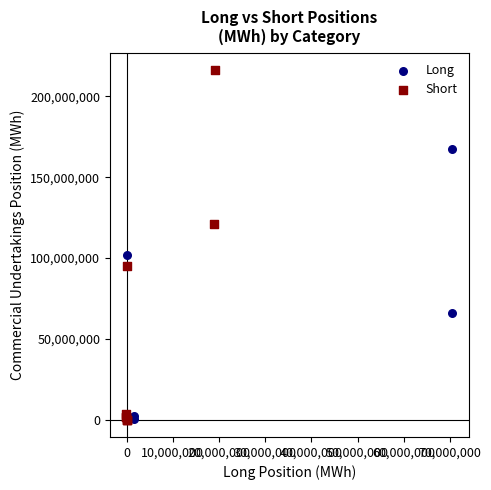

Which series has the largest Y range (max minus min)?

Short